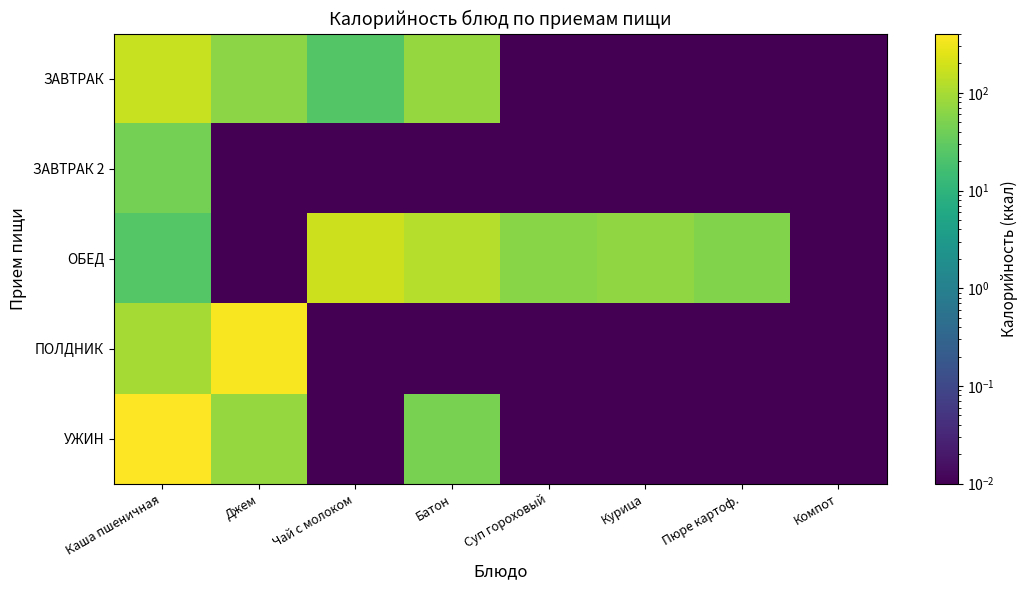

Which label corresponds to the largest value in the chart?

Каша пшеничная